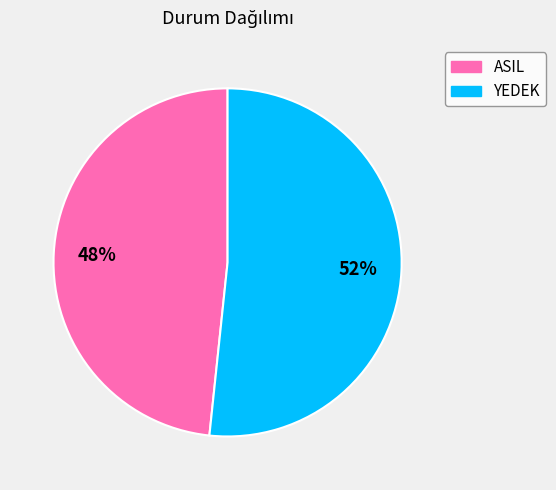

How many segments does this pie chart have?

2